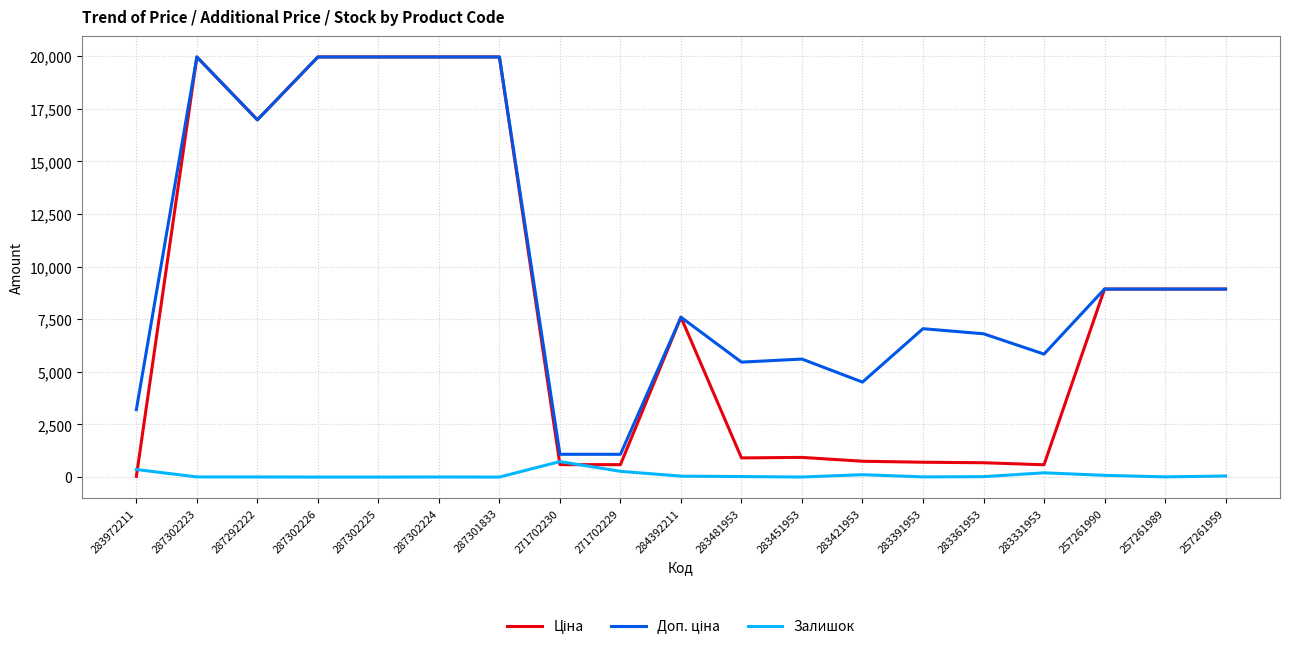

The Залишок series shows 8.0 at 283391953. True or false?

True